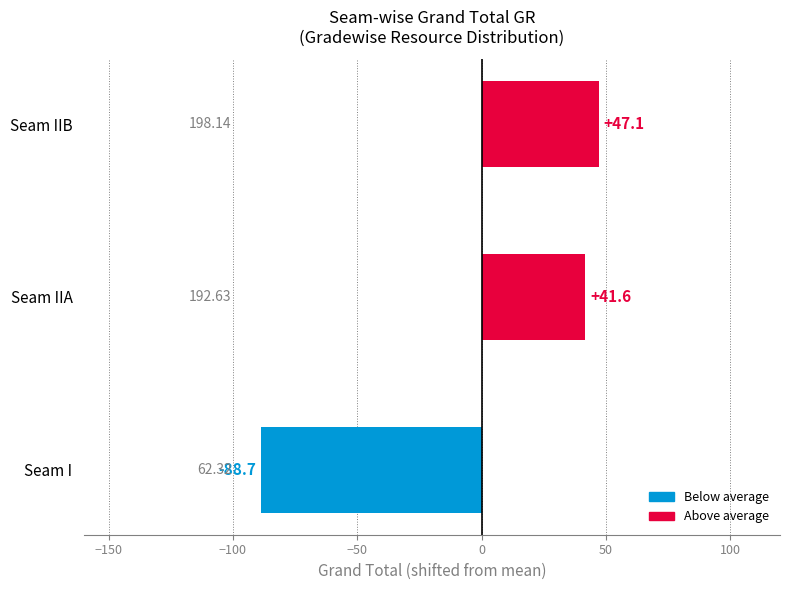

What is the maximum value shown in the chart?

47.1